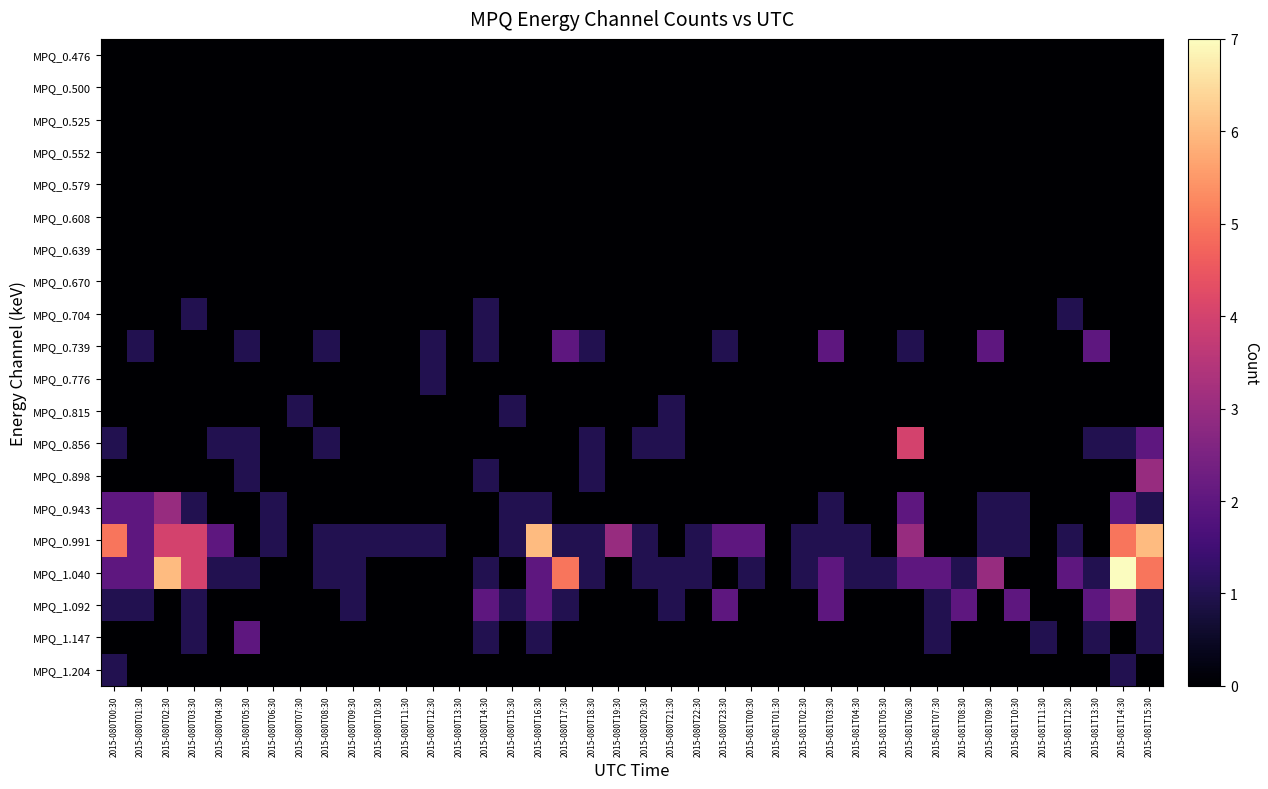

What is the spread (max minus min) of values at 2015-081T12:30?

2